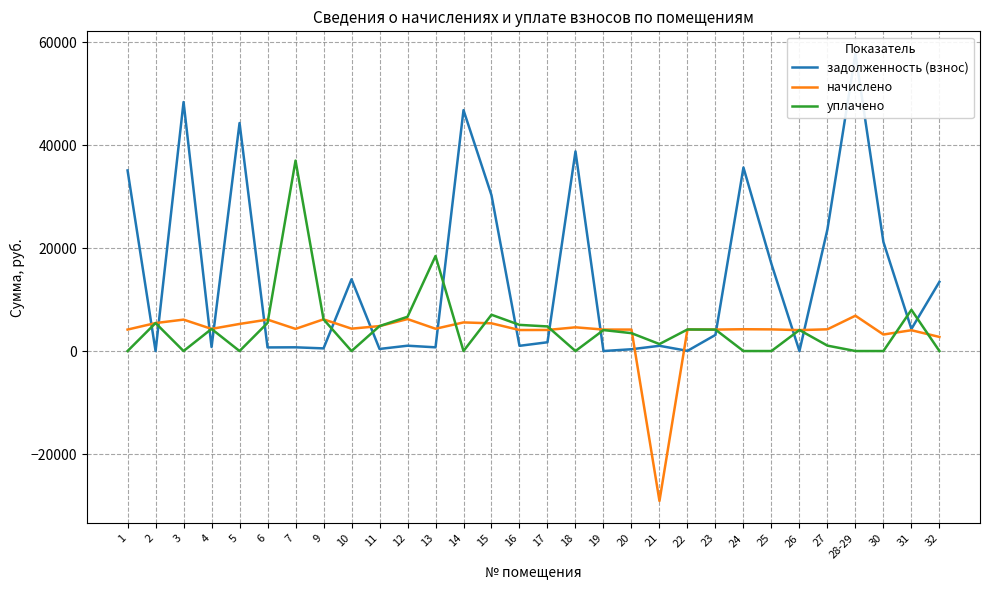

What is the spread (max minus min) of values at 1?

35065.0